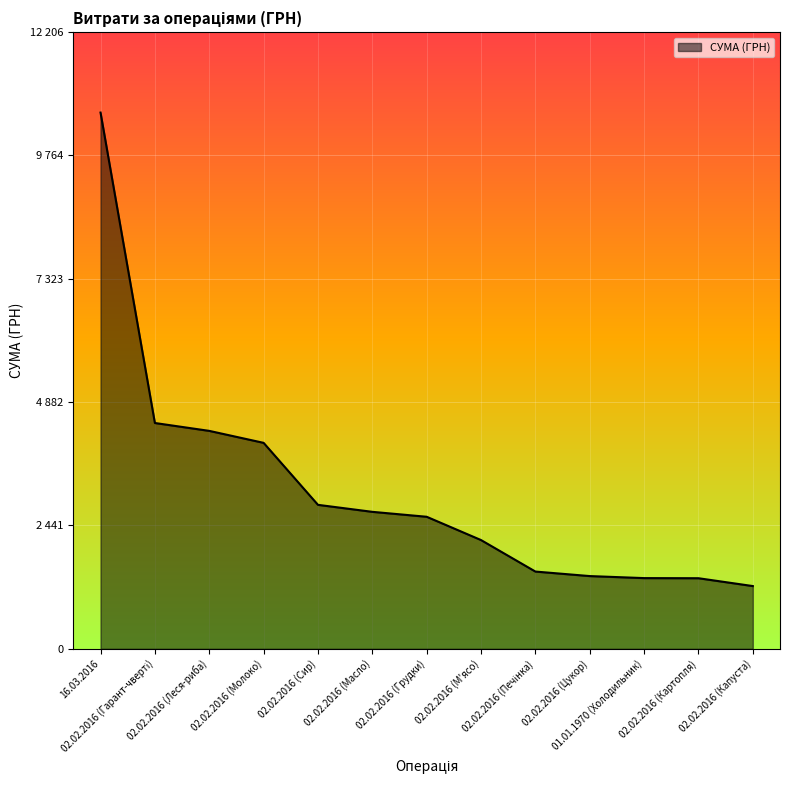

Does the chart have visible grid lines?

Yes